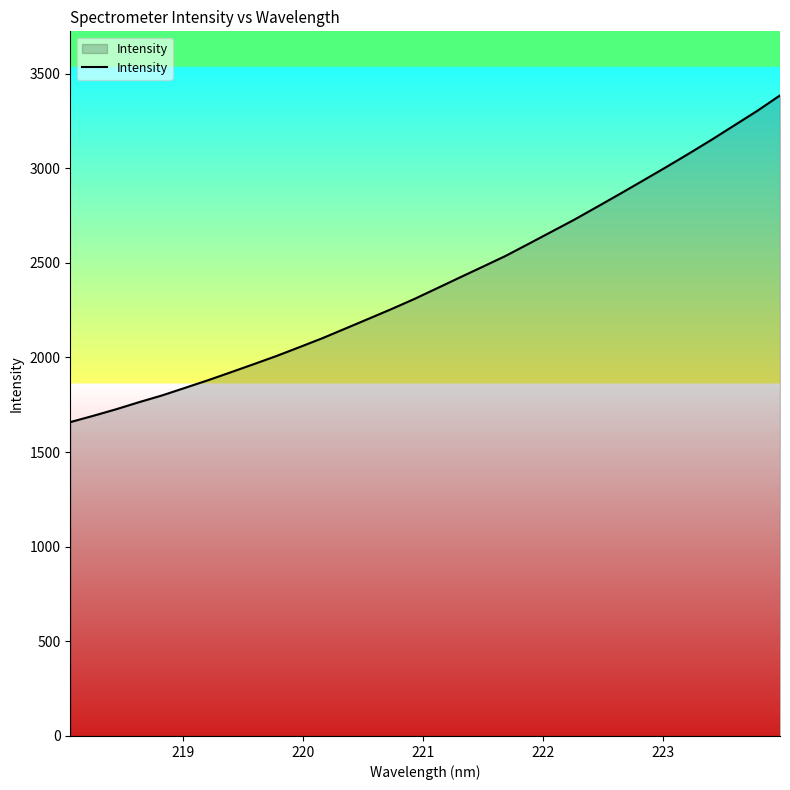

Count the number of categories in the chart.

32